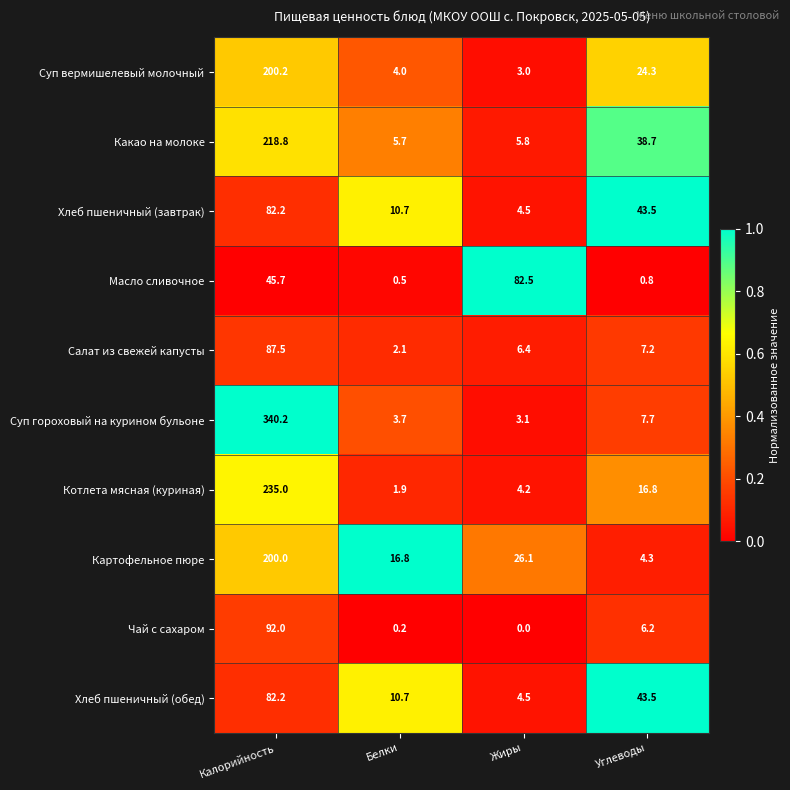

What is the spread (max minus min) of values at Жиры?

82.5